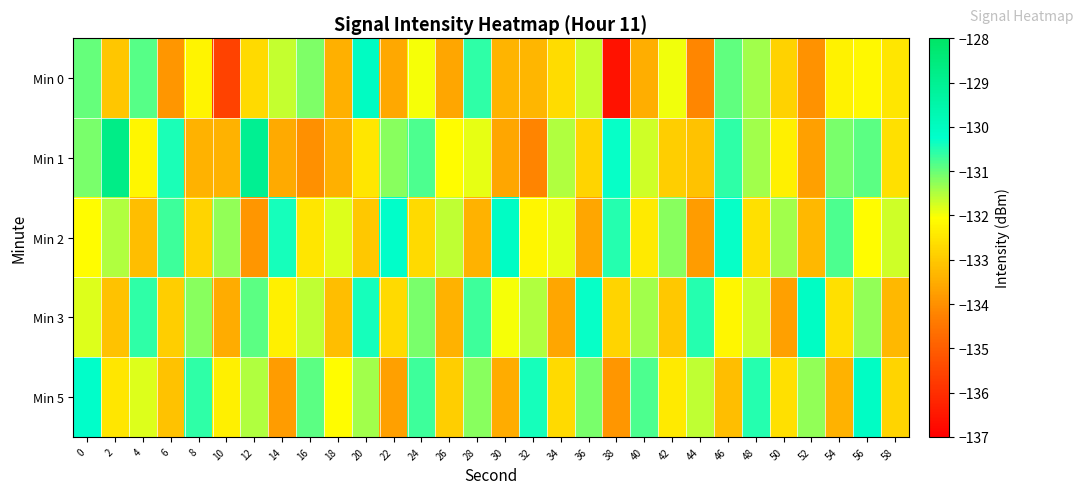

Reading left to right, list all the values displayed in this chart.

Min 0: 0=-131.0	2=-133.0	4=-130.9	6=-133.9	8=-132.2	10=-135.6	12=-132.7	14=-131.6	16=-131.2	18=-133.4	20=-130.1	22=-133.6	24=-132.0	26=-133.6	28=-130.6	30=-133.4	32=-133.3	34=-132.6	36=-131.6	38=-136.6	40=-133.5	42=-132.0	44=-134.2	46=-130.9	48=-131.4	50=-132.8	52=-134.0	54=-132.3	56=-132.2	58=-132.5
Min 1: 0=-131.1	2=-128.8	4=-132.2	6=-130.5	8=-133.4	10=-133.4	12=-129.0	14=-133.5	16=-134.0	18=-133.4	20=-132.5	22=-131.2	24=-130.8	26=-132.1	28=-131.9	30=-133.6	32=-134.2	34=-131.5	36=-132.8	38=-130.3	40=-131.7	42=-132.9	44=-133.1	46=-130.6	48=-131.4	50=-132.3	52=-133.7	54=-131.1	56=-130.9	58=-132.6
Min 2: 0=-132.1	2=-131.5	4=-133.2	6=-130.7	8=-132.8	10=-131.3	12=-133.9	14=-130.4	16=-132.5	18=-131.8	20=-133.0	22=-130.2	24=-132.7	26=-131.6	28=-133.4	30=-130.1	32=-132.2	34=-131.9	36=-133.6	38=-130.5	40=-132.4	42=-131.2	44=-133.8	46=-130.3	48=-132.6	50=-131.4	52=-133.3	54=-130.8	56=-132.1	58=-131.7
Min 3: 0=-131.8	2=-133.1	4=-130.6	6=-132.9	8=-131.2	10=-133.5	12=-130.9	14=-132.3	16=-131.6	18=-133.2	20=-130.4	22=-132.7	24=-131.1	26=-133.4	28=-130.7	30=-132.0	32=-131.5	34=-133.6	36=-130.3	38=-132.8	40=-131.4	42=-133.0	44=-130.5	46=-132.2	48=-131.7	50=-133.7	52=-130.1	54=-132.6	56=-131.3	58=-133.3
Min 5: 0=-130.2	2=-132.5	4=-131.8	6=-133.1	8=-130.6	10=-132.3	12=-131.5	14=-133.8	16=-130.9	18=-132.1	20=-131.4	22=-133.7	24=-130.7	26=-132.9	28=-131.2	30=-133.5	32=-130.4	34=-132.7	36=-131.1	38=-133.9	40=-130.8	42=-132.4	44=-131.6	46=-133.2	48=-130.5	50=-132.6	52=-131.3	54=-133.4	56=-130.1	58=-132.8